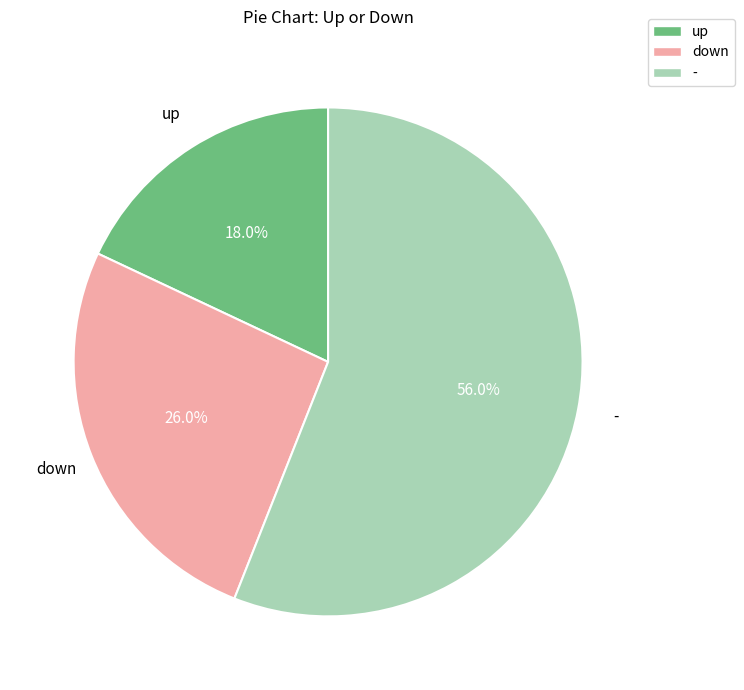

Which slice is the smallest?

up